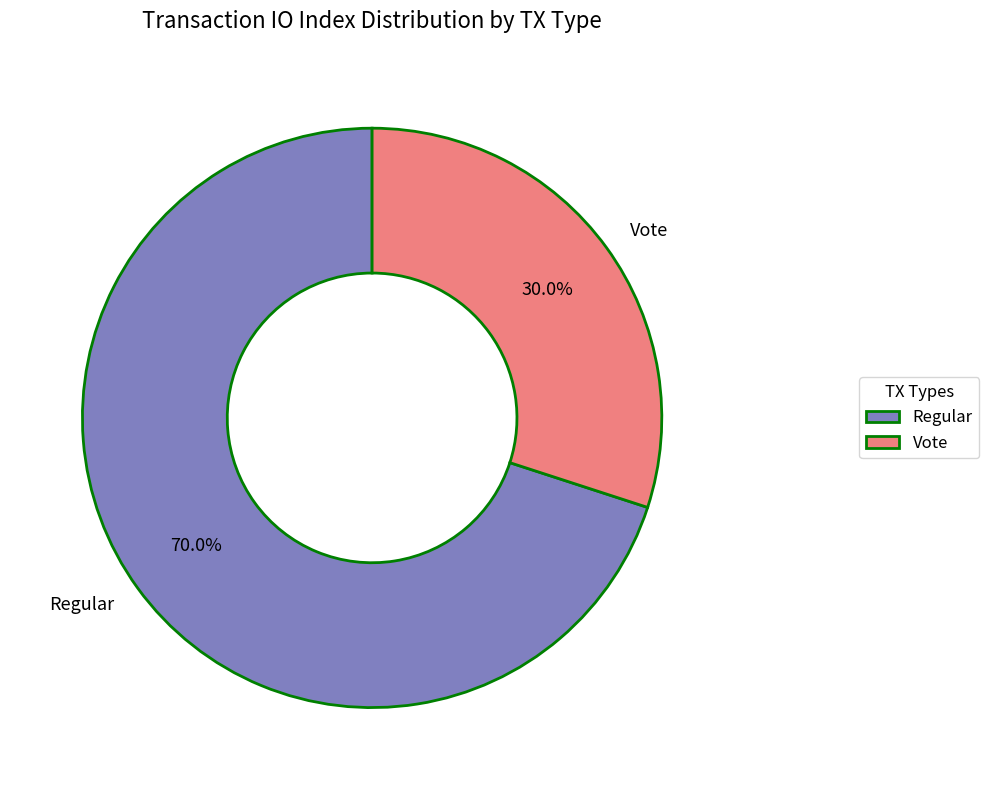

True or false: Regular accounts for 70% of the total.

True